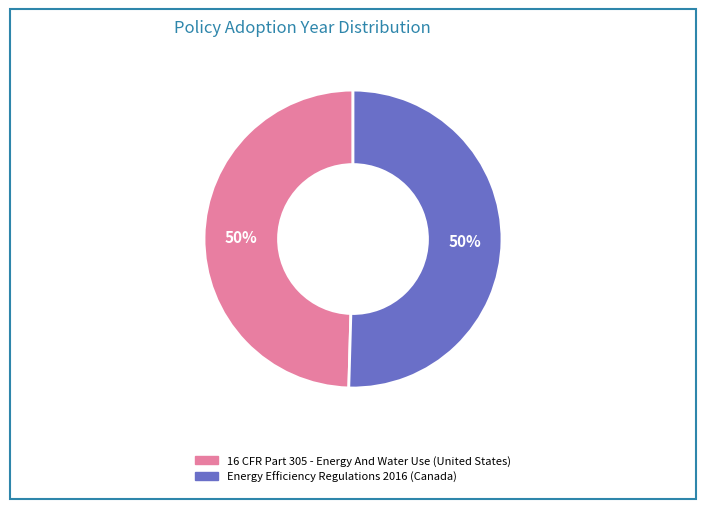

What is the ratio of the value at 16 CFR Part 305 - Energy And Water Use (United States) to the value at Energy Efficiency Regulations 2016 (Canada)?

1.0